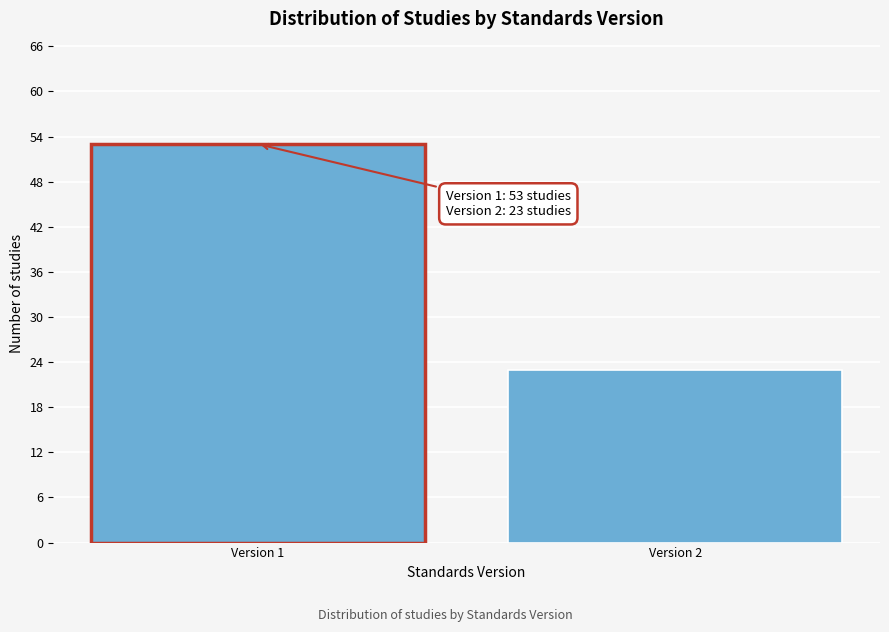

Reading left to right, what are all the values shown in this chart?

53	23